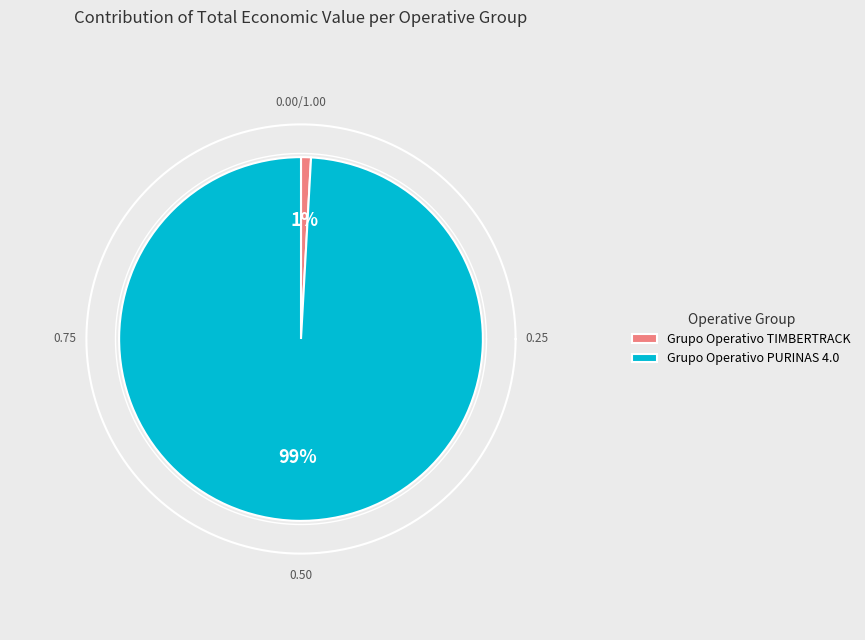

To the nearest percent, what is the average slice percentage?

50%